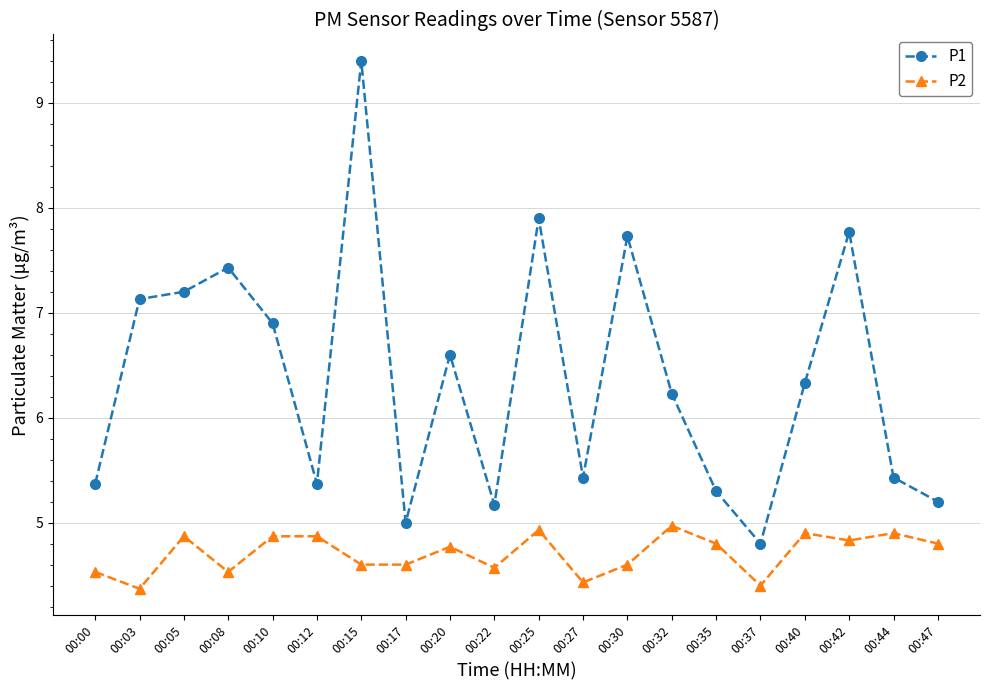

True or false: P2 has a value of 4.9 at 00:25.

True